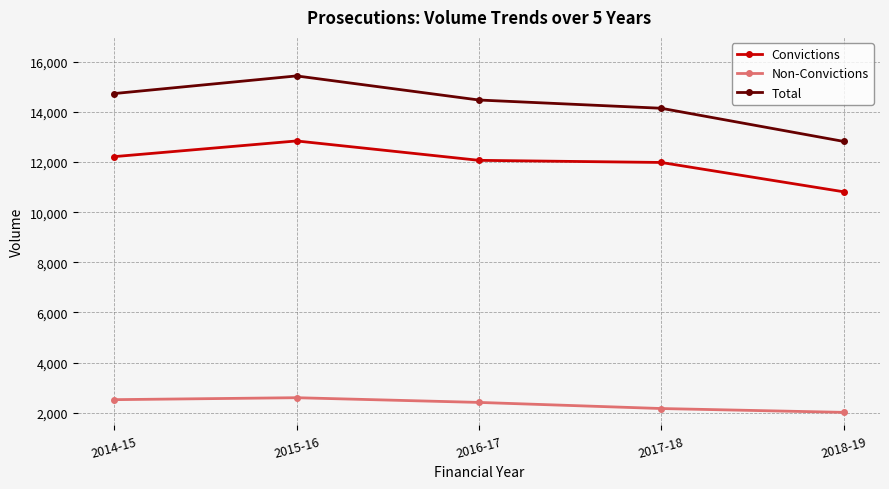

Which series changed the most between 2014-15 and 2016-17?

Total